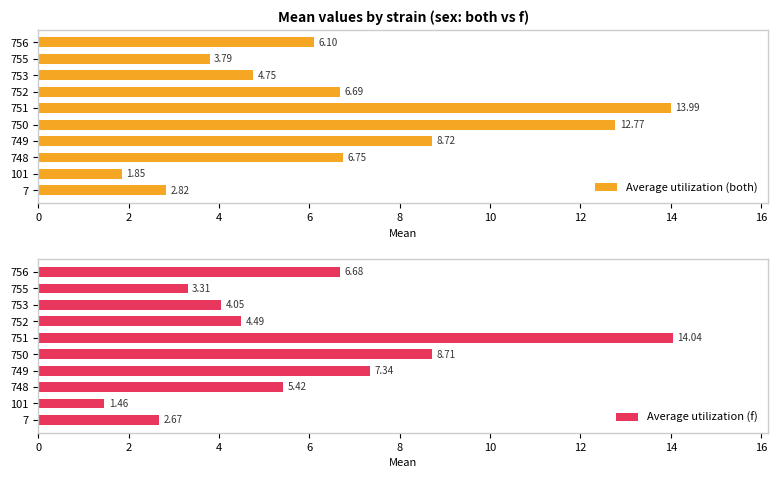

Rank the series by their average value, from highest to lowest.

Average utilization (both), Average utilization (f)